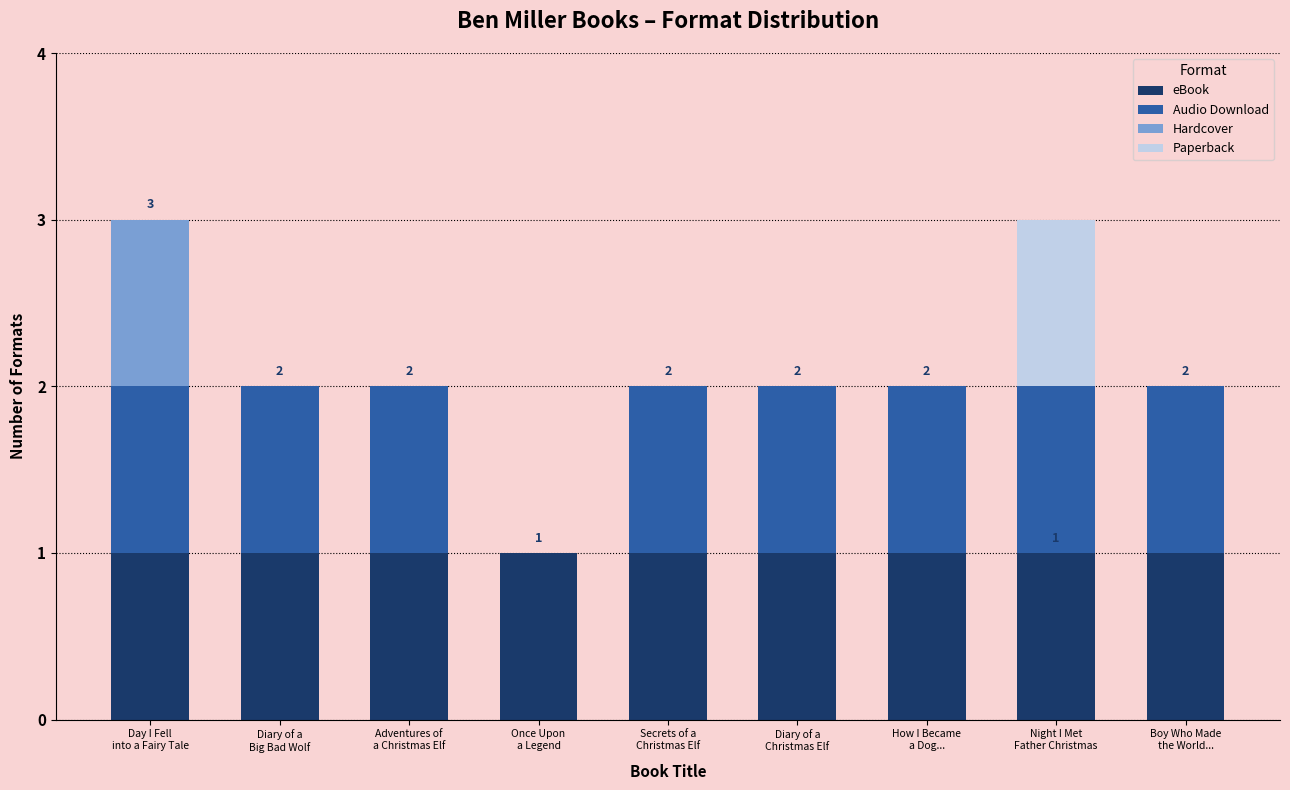

What is the sum of all Hardcover values?

1